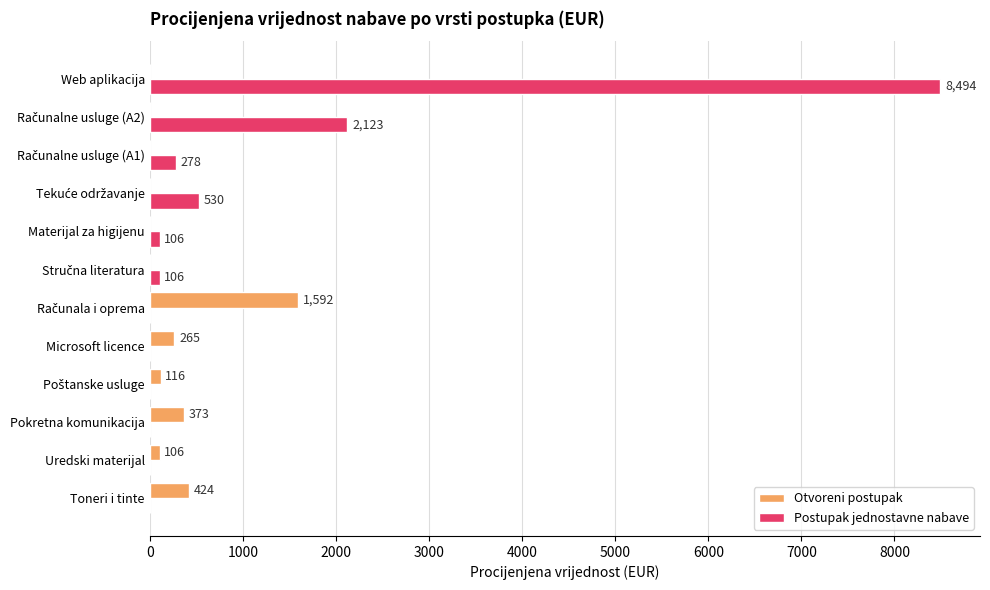

At which category does the chart reach its peak across all series?

Web aplikacija